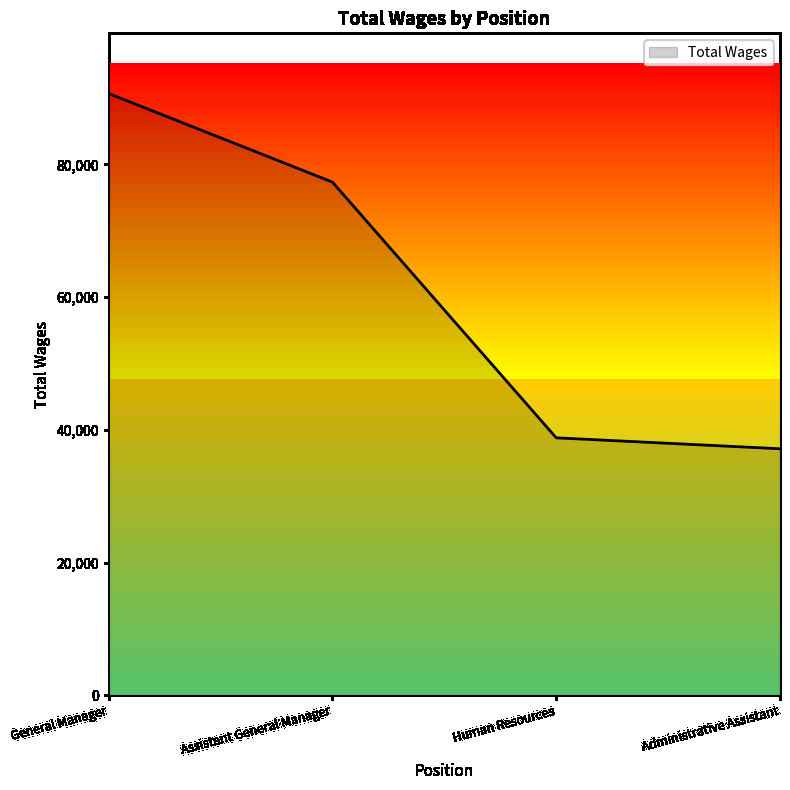

Count the number of data series in this chart.

1